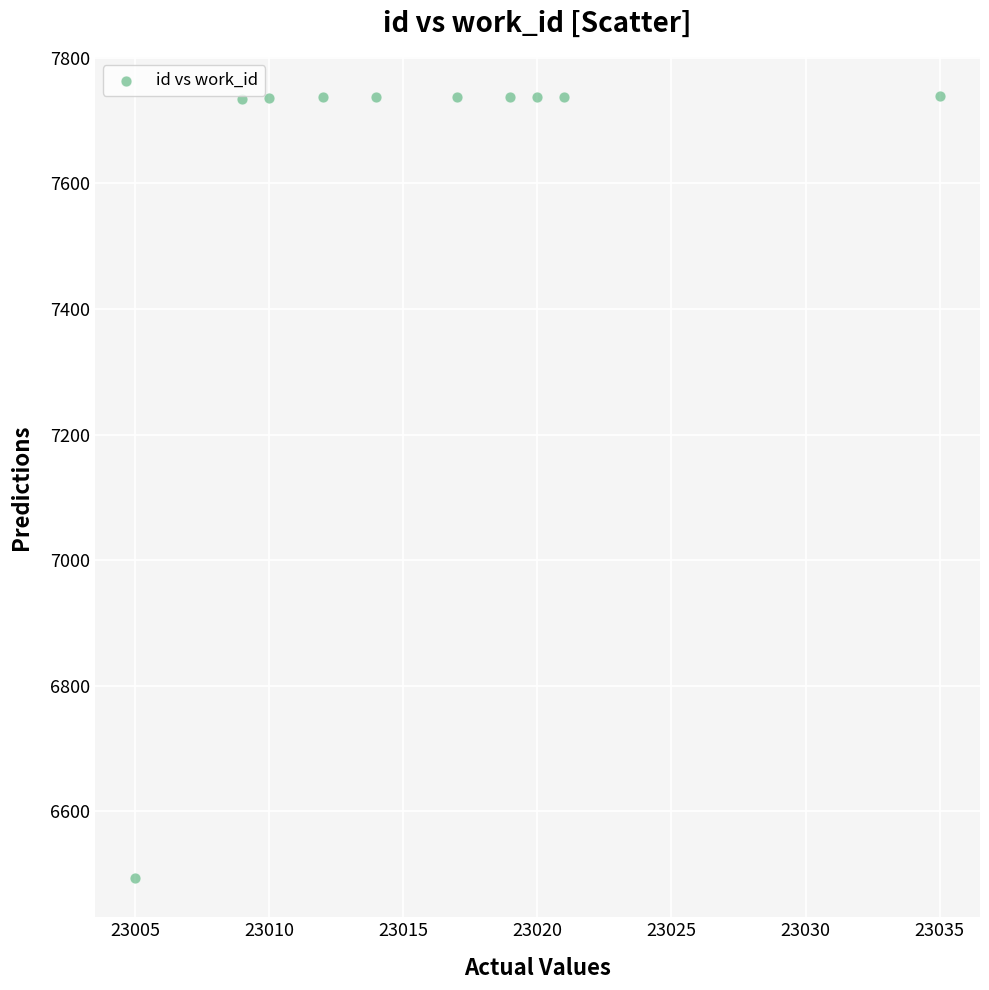

What is the average Y value?

7613